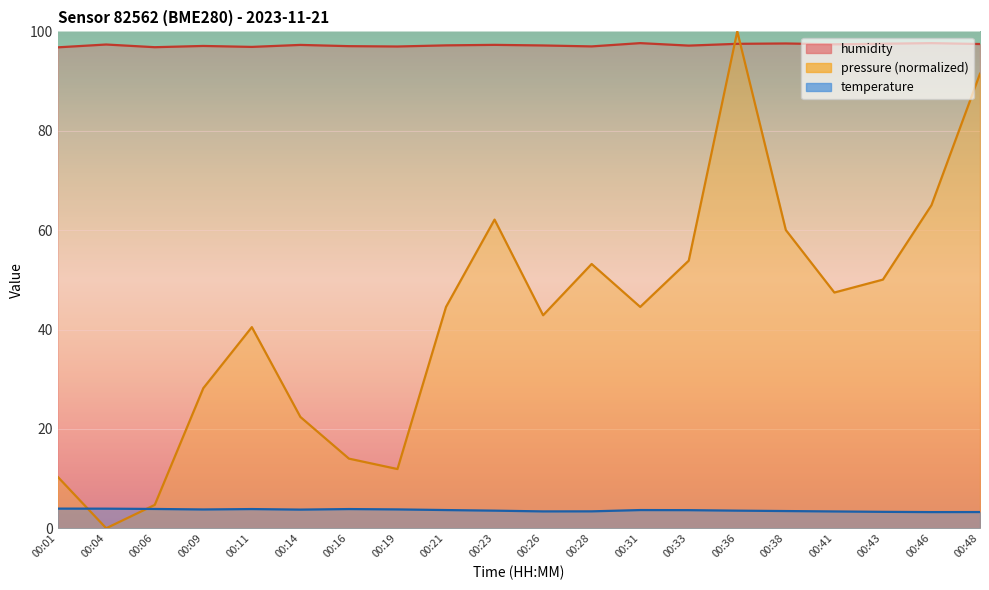

Where do temperature and pressure_norm first cross each other?

00:01 and 00:04